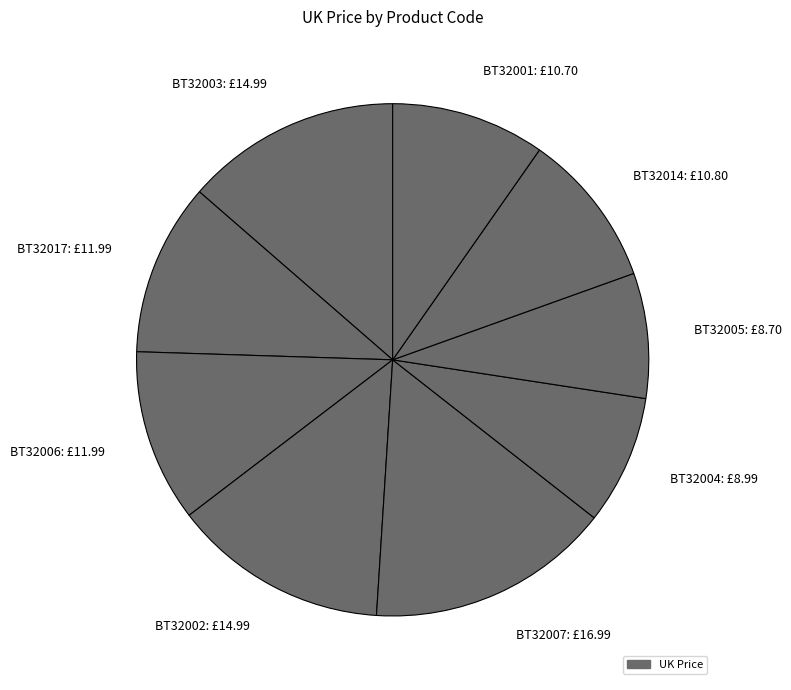

Approximately how many times larger is the value at BT32007 compared to BT32004?

1.9